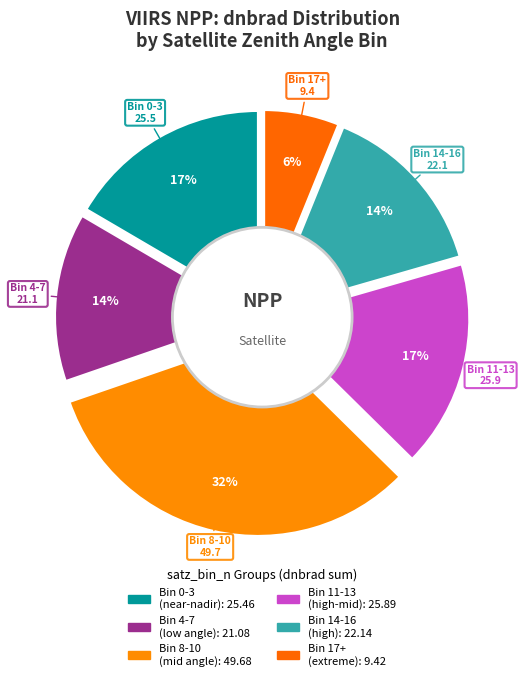

Which slice is the largest?

3